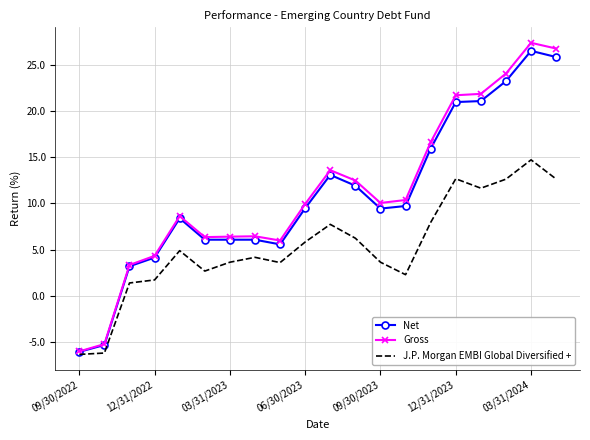

What is the minimum value shown in the chart?

-6.4